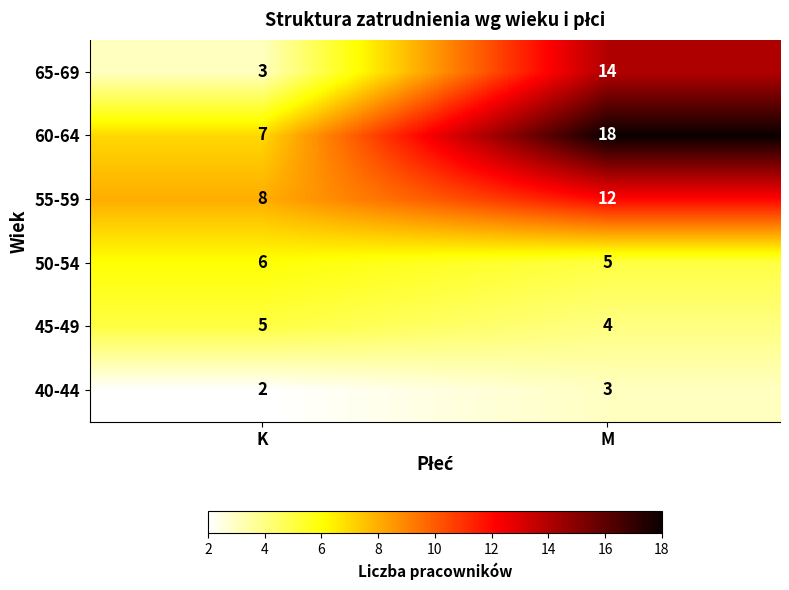

Where is 50-54 nearest to the value 5?

M